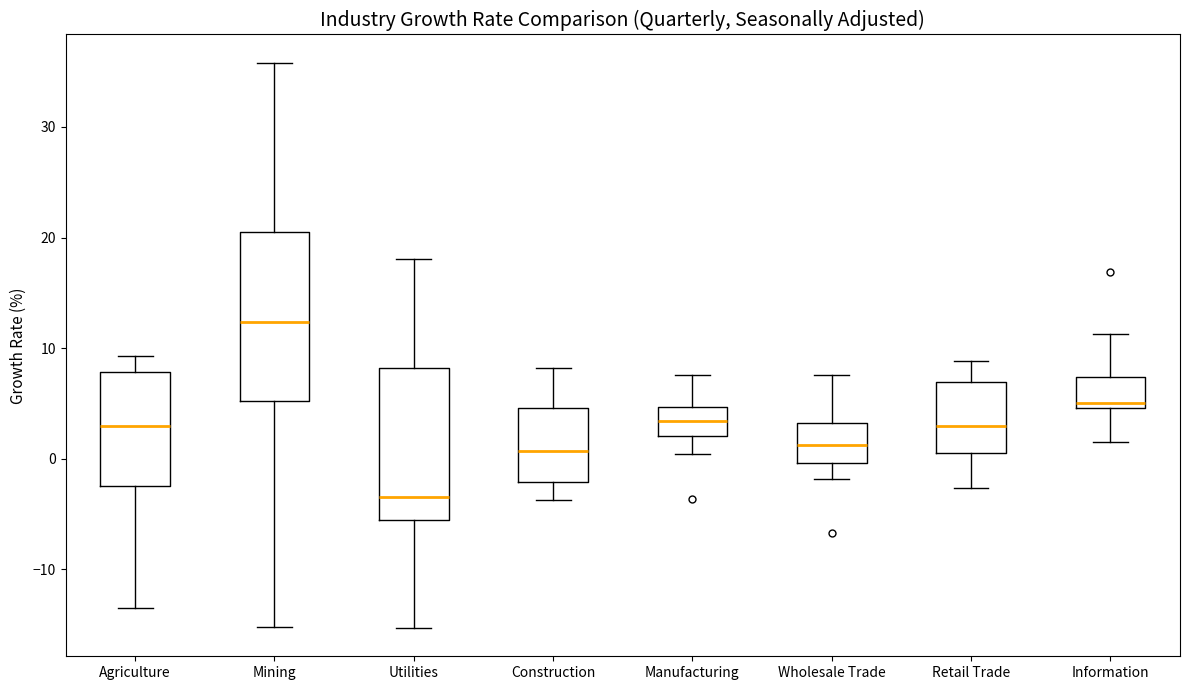

Reading left to right, read every box against the y-axis: the position of its median line, the range the box covers, and the ends of its whiskers. The values are not printed on the chart, so give them approximately, as read against the axis.

Agriculture: median 3, box -2 to 8, whiskers -13 to 9
Mining: median 12, box 5 to 21, whiskers -15 to 36
Utilities: median -3, box -6 to 8, whiskers -15 to 18
Construction: median 1, box -2 to 5, whiskers -4 to 8
Manufacturing: median 3, box 2 to 5, whiskers 0 to 8
Wholesale Trade: median 1, box 0 to 3, whiskers -2 to 8
Retail Trade: median 3, box 1 to 7, whiskers -3 to 9
Information: median 5 (just above the box's lower edge), box 5 to 7, whiskers 2 to 11